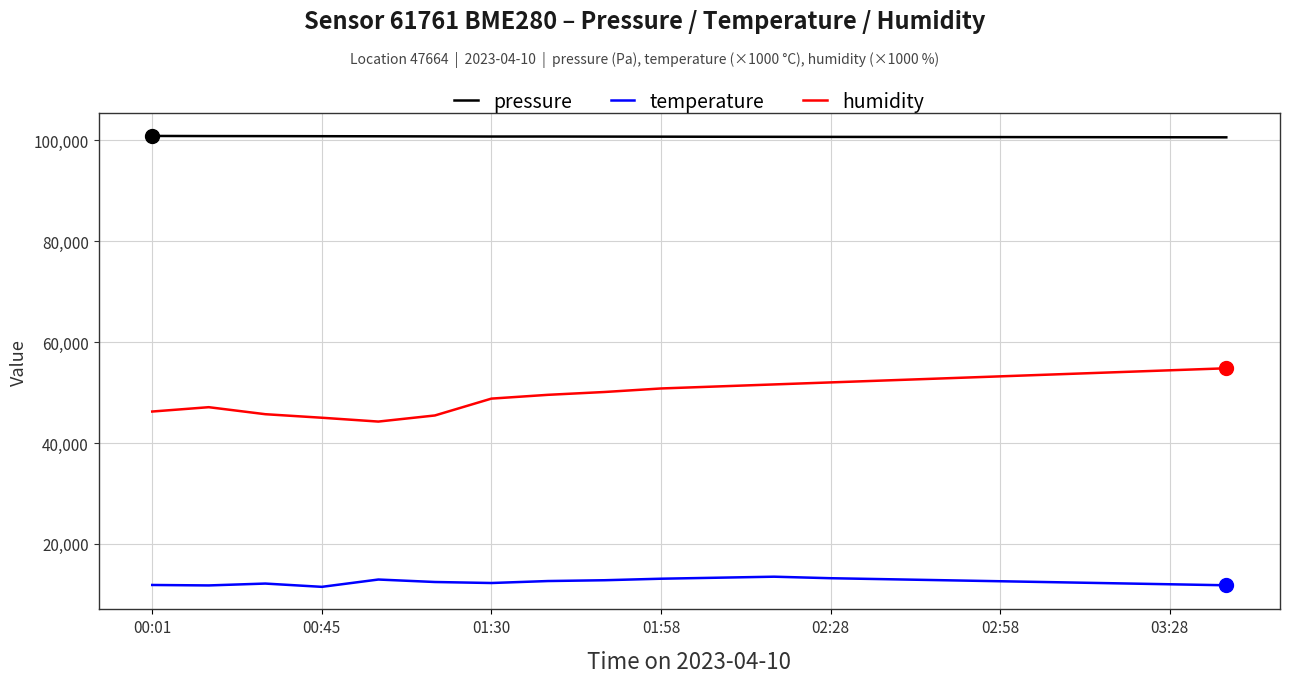

What is the lowest value of the temperature series?

11490.0